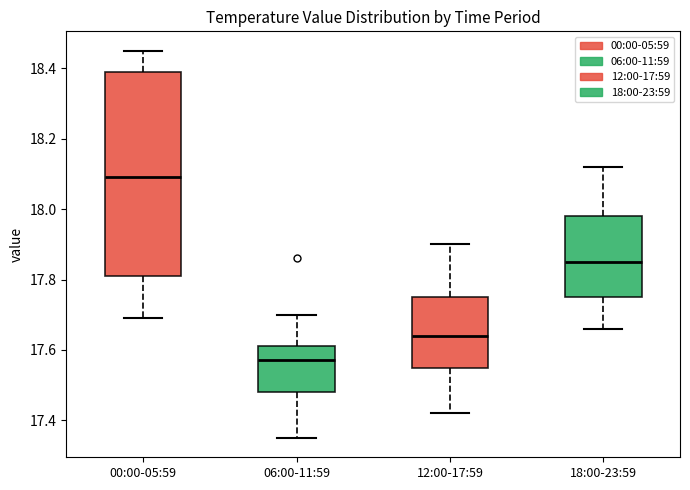

Reading left to right, transcribe this box plot: for each box, give where its median line is, the range the box spans, and where its two whiskers end, as read against the y-axis. The values are not printed on the chart, so give them approximately, as read against the axis.

00:00-05:59: median 18.10, box 17.82 to 18.40, whiskers 17.70 to 18.46
06:00-11:59: median 17.58, box 17.48 to 17.62, whiskers 17.36 to 17.70
12:00-17:59: median 17.64, box 17.56 to 17.76, whiskers 17.42 to 17.90
18:00-23:59: median 17.86, box 17.76 to 17.98, whiskers 17.66 to 18.12